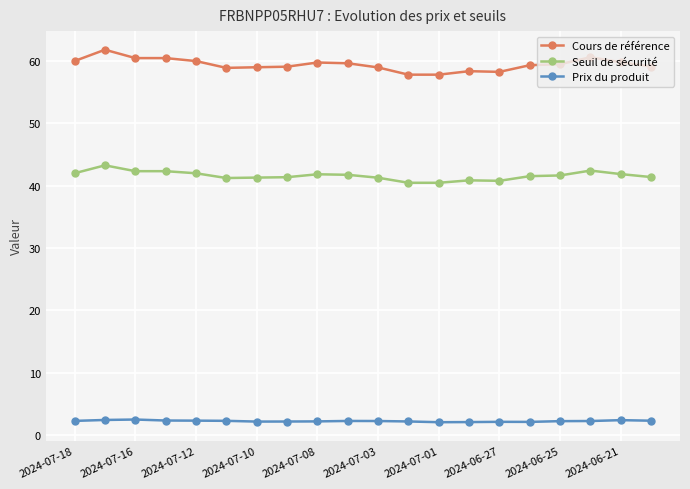

Which series has the largest range (max minus min)?

Cours de référence